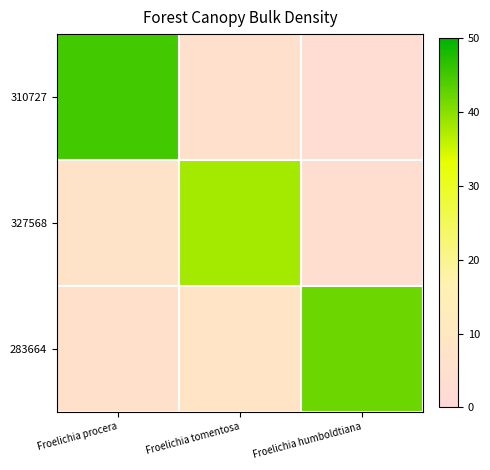

Reading left to right, what are all the values shown in this chart?

310727: Froelichia procera=45	Froelichia tomentosa=5	Froelichia humboldtiana=3
327568: Froelichia procera=7	Froelichia tomentosa=38	Froelichia humboldtiana=4
283664: Froelichia procera=6	Froelichia tomentosa=8	Froelichia humboldtiana=42